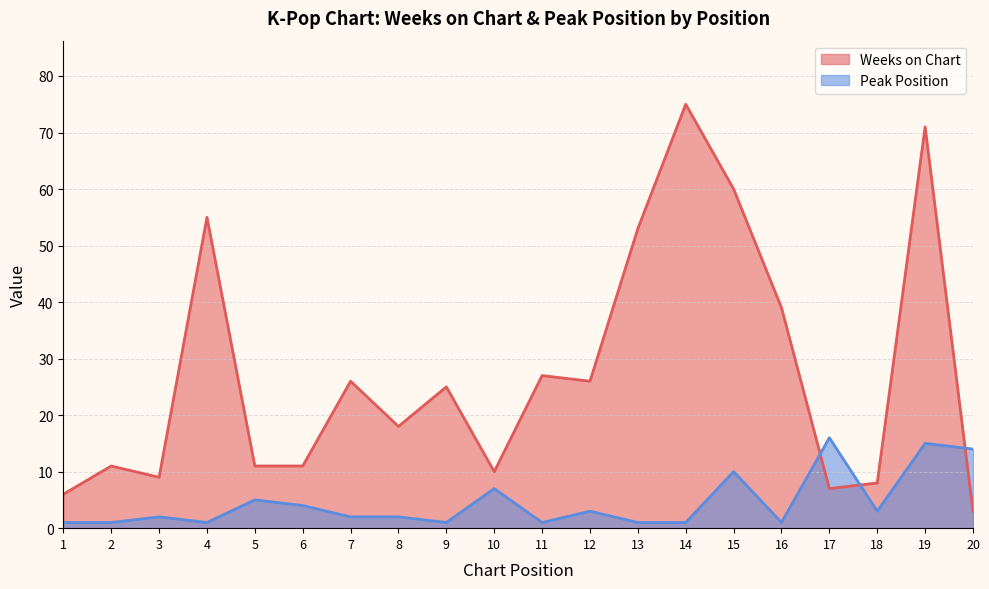

Reading left to right, extract all data points from this chart.

Weeks on Chart: 1=6	2=11	3=9	4=55	5=11	6=11	7=26	8=18	9=25	10=10	11=27	12=26	13=53	14=75	15=60	16=39	17=7	18=8	19=71	20=3
Peak Position: 1=1	2=1	3=2	4=1	5=5	6=4	7=2	8=2	9=1	10=7	11=1	12=3	13=1	14=1	15=10	16=1	17=16	18=3	19=15	20=14